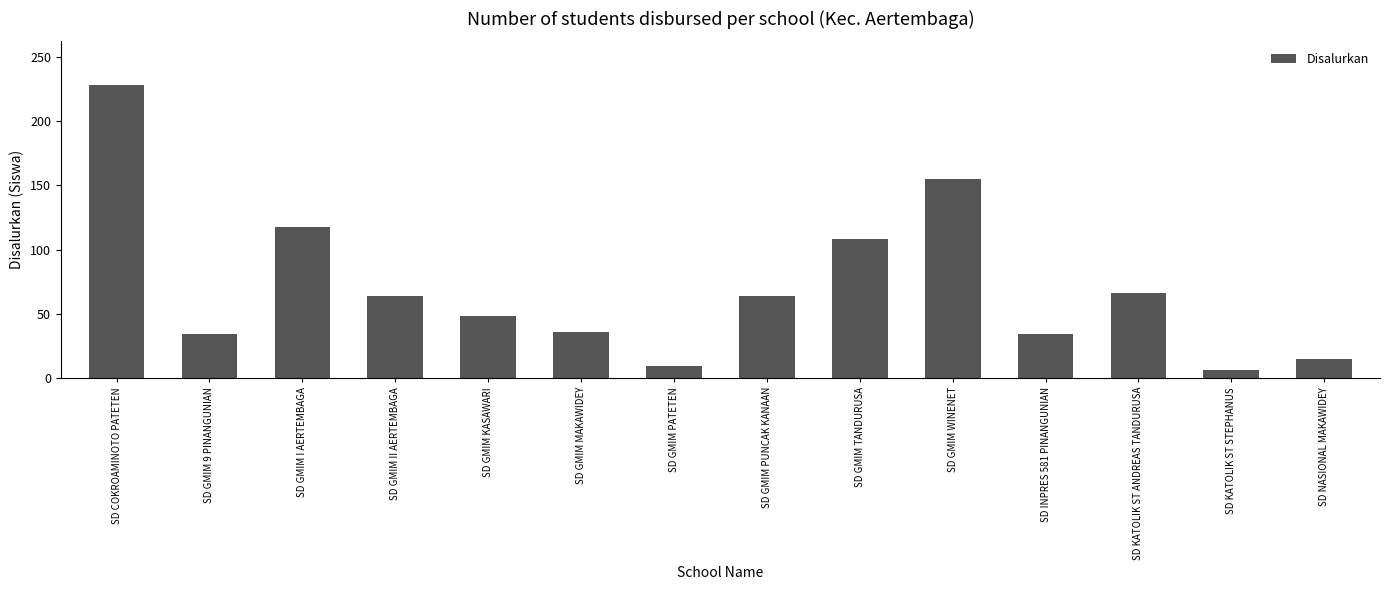

What is the label of the 7th bar from the right?

SD GMIM PUNCAK KANAAN